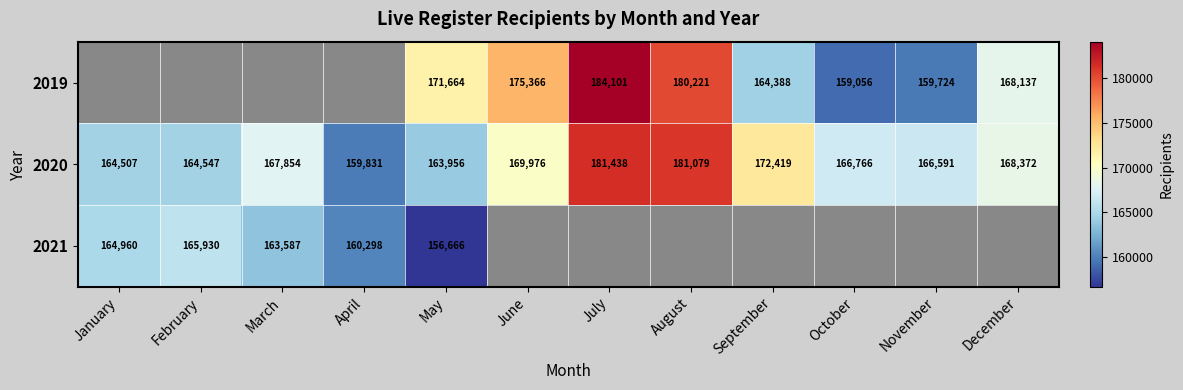

Is the value of 2020 at September greater than the value of 2019 at August?

No